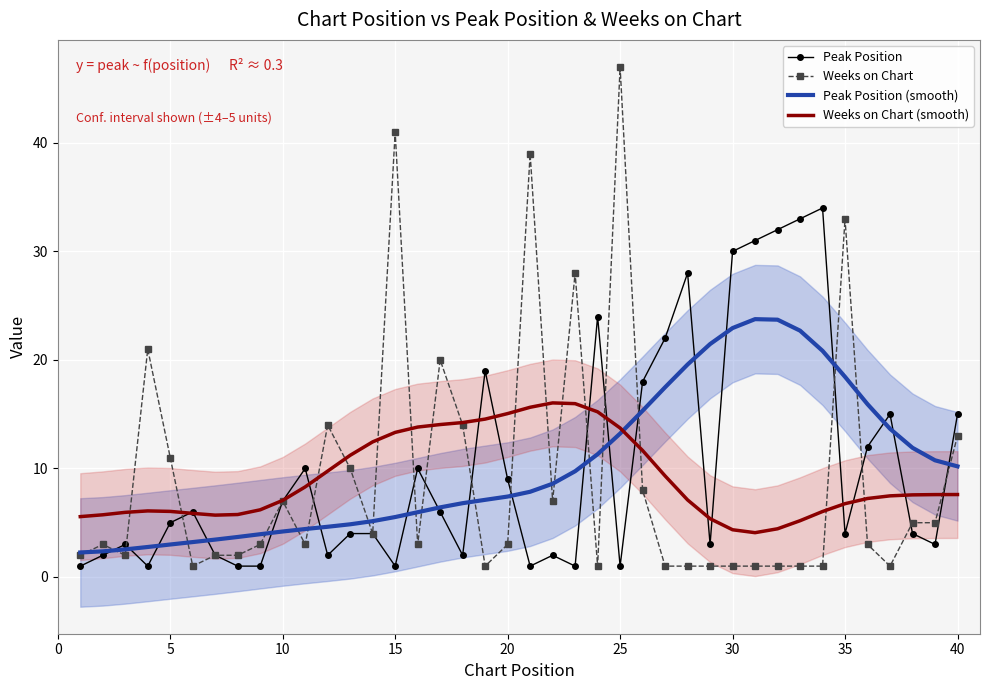

What is the sum of all Weeks on Chart (smooth) values?

365.0